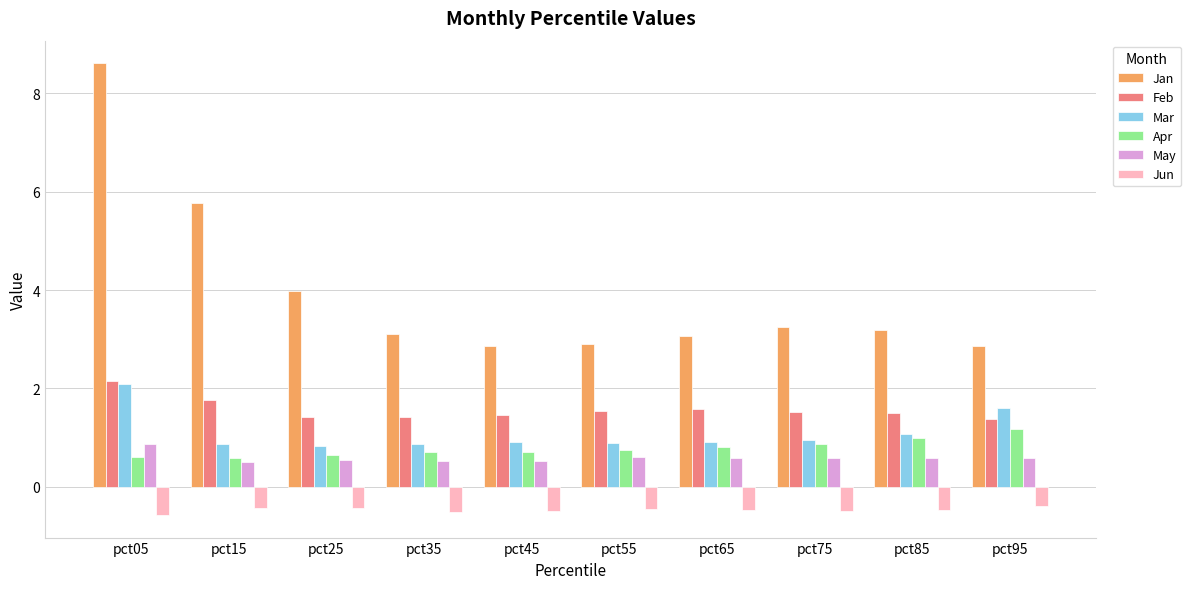

At which category is the sum across all series the highest?

pct05